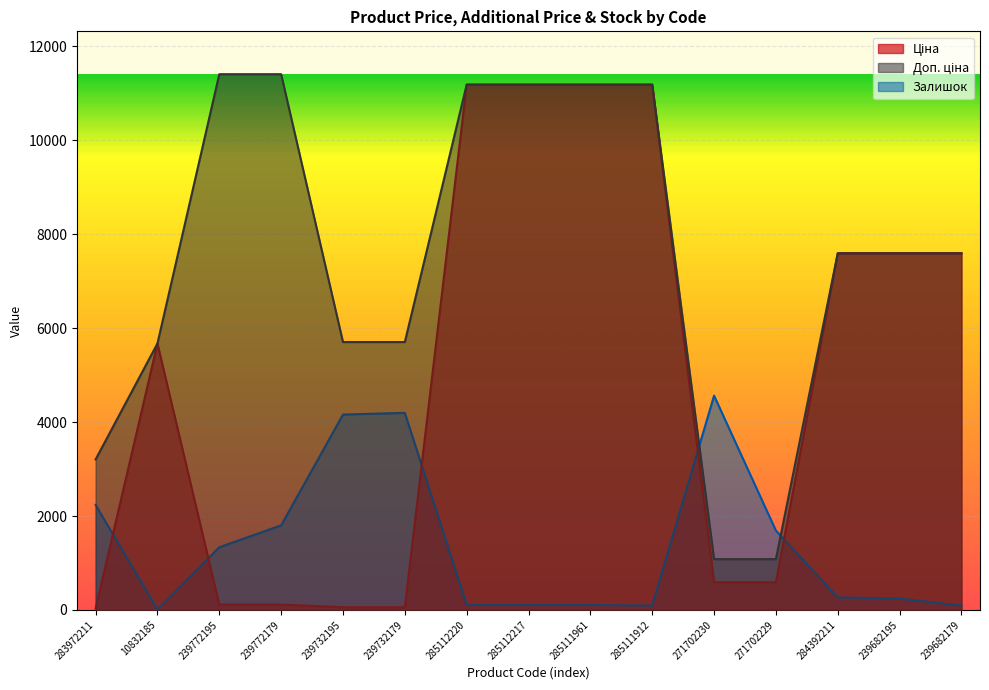

What is the difference between the Доп. ціна values at 239772195 and 285112217?

221.8